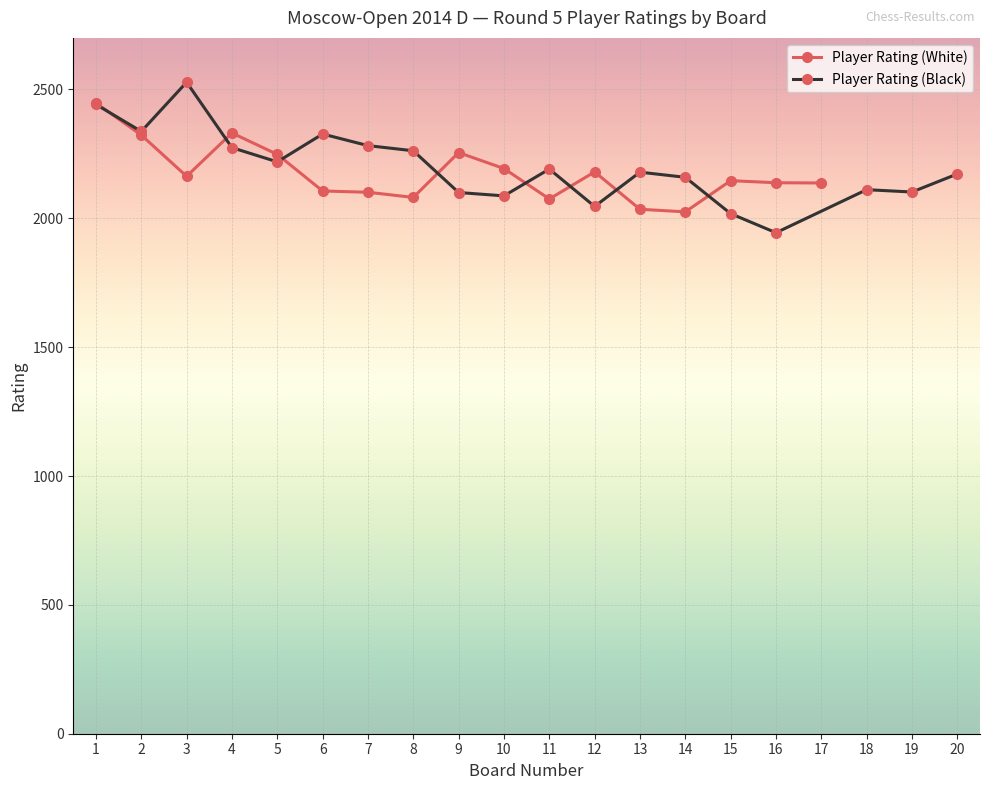

Which series has the largest range (max minus min)?

Player Rating (Black)